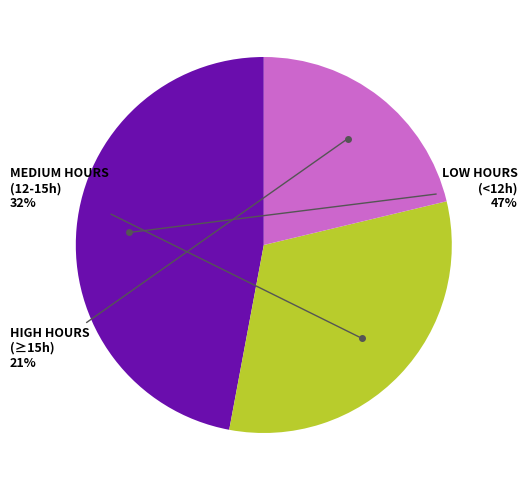

To the nearest percent, what is the difference between the largest and smallest slice percentages?

26%